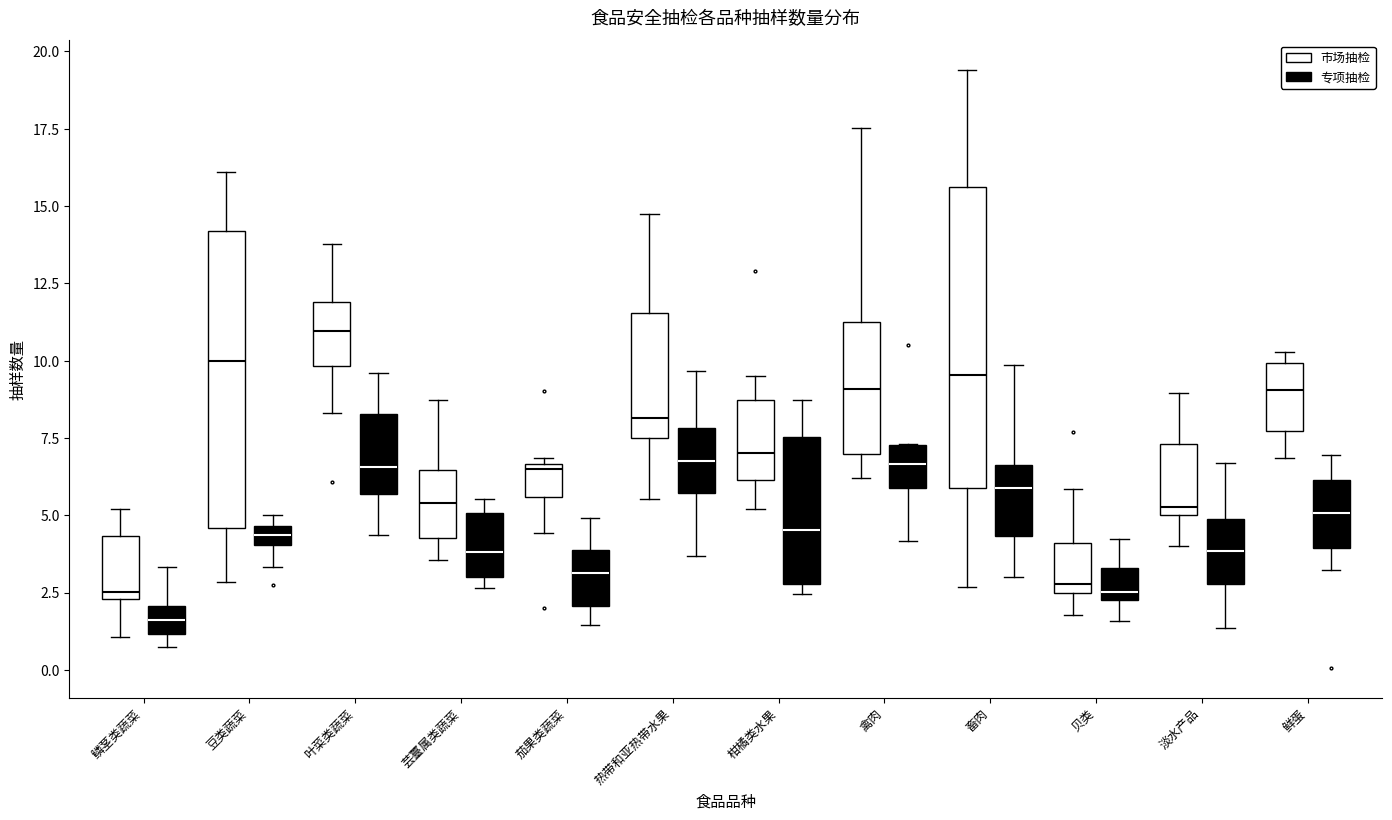

Where is the lower edge of the box for 贝类 (专项抽检) on the y-axis? The values are not printed on the chart, so give them approximately, as read against the axis.

2.5